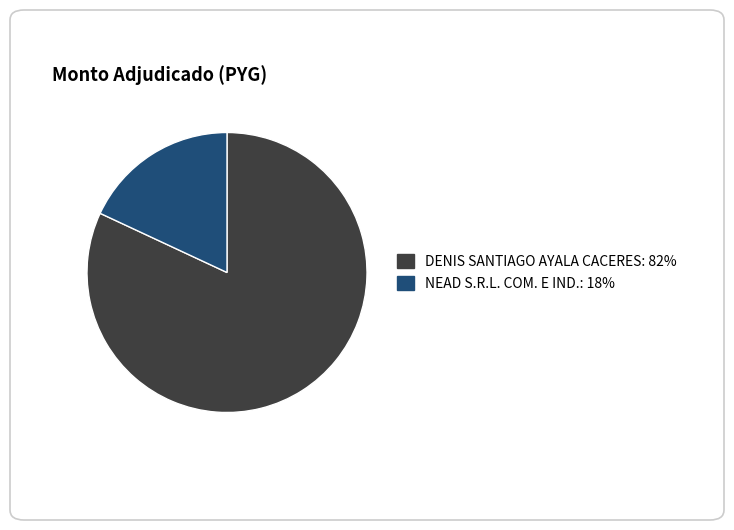

The DENIS SANTIAGO AYALA CACERES slice represents 82% of the pie. True or false?

True